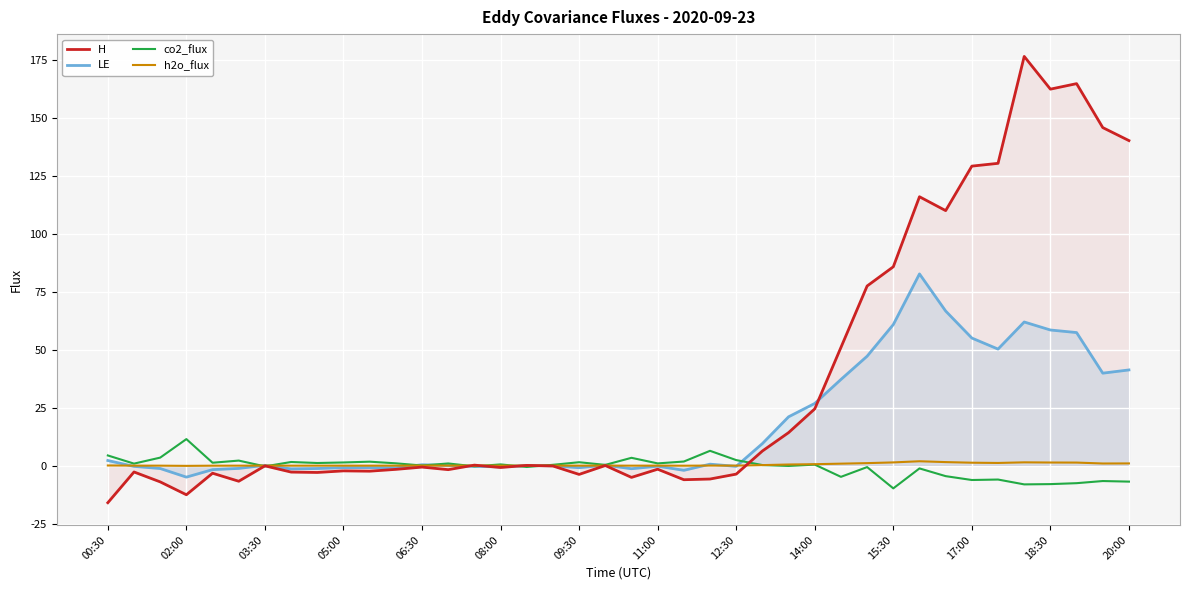

At how many categories does at least one series exceed -1?

40